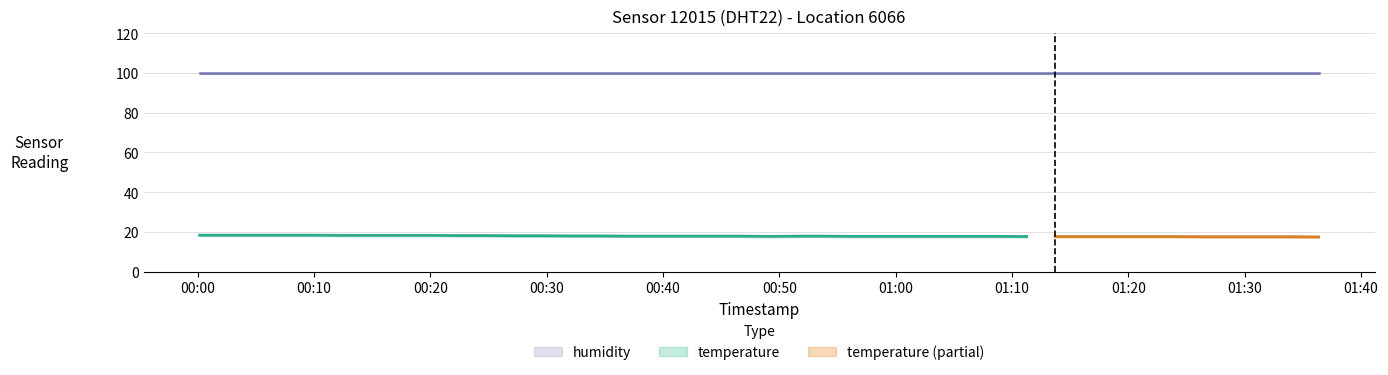

Between 29 and 28, which is larger?

28